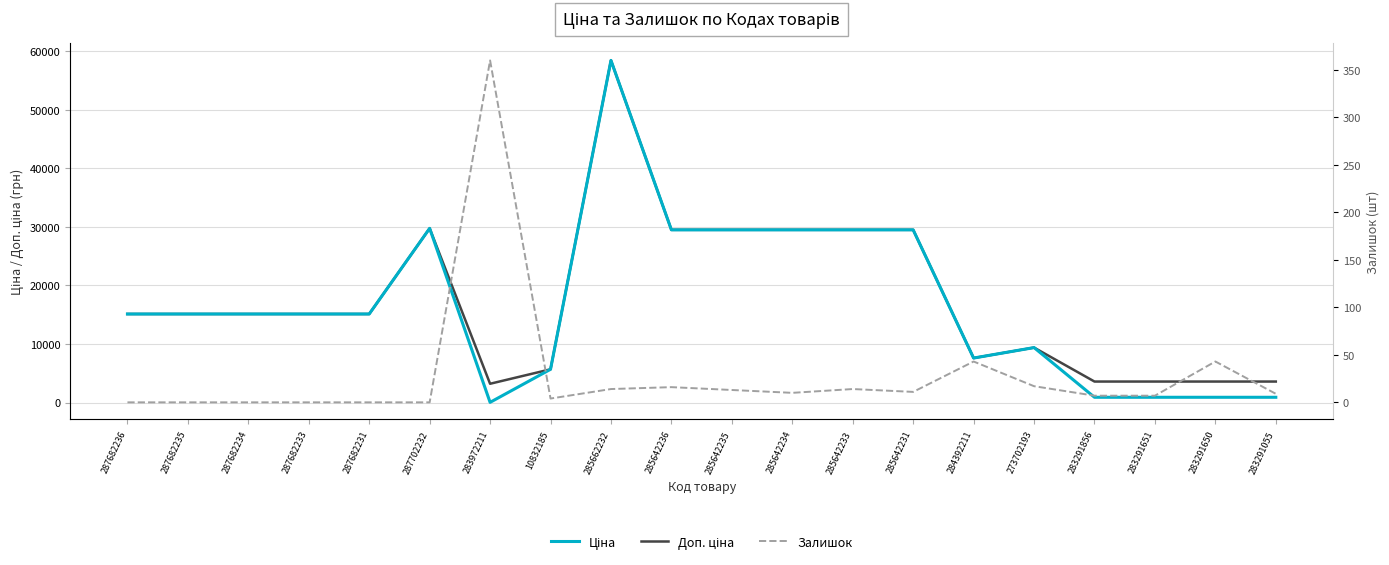

Which has a higher value, 287682234 or 287682236?

287682234